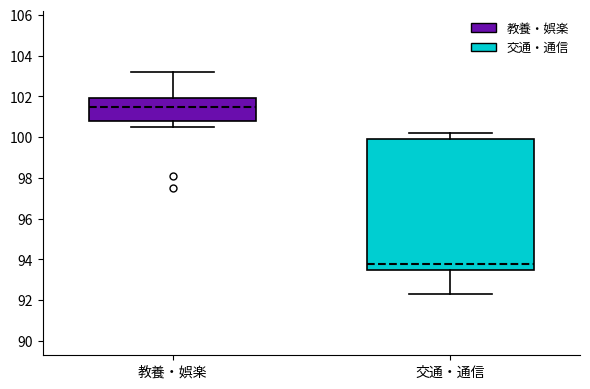

Where is the upper edge of the box for 教養・娯楽 on the y-axis? The values are not printed on the chart, so give them approximately, as read against the axis.

102.0